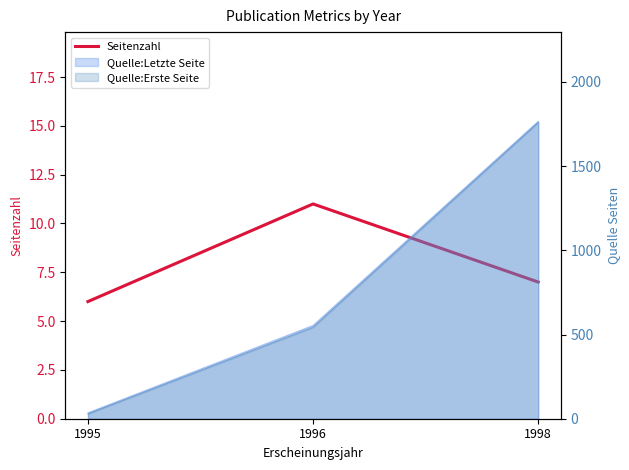

List the labels in order of value, largest first.

1996, 1998, 1995